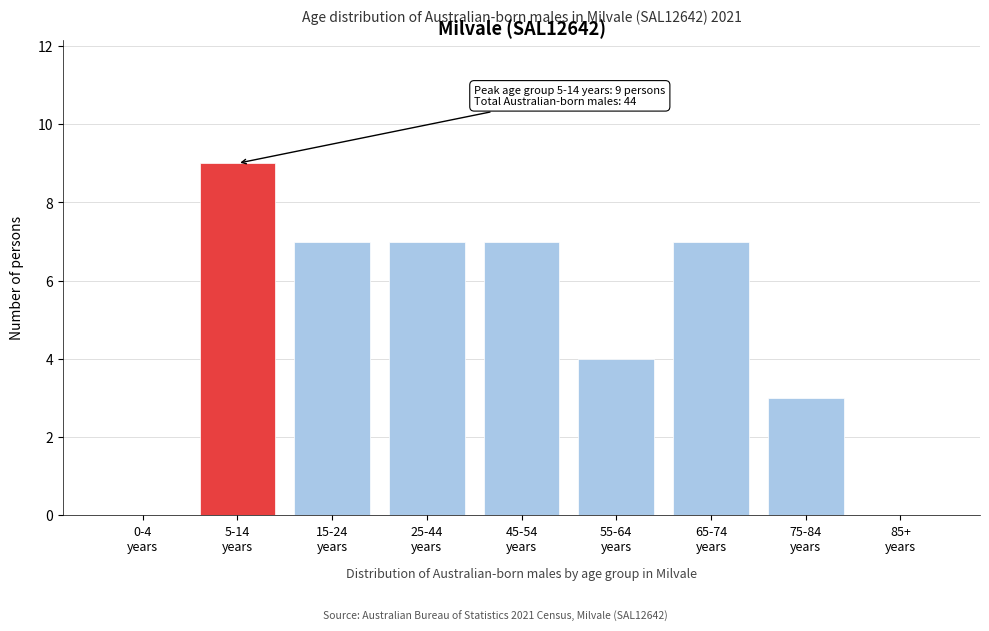

What is the greatest value displayed?

9